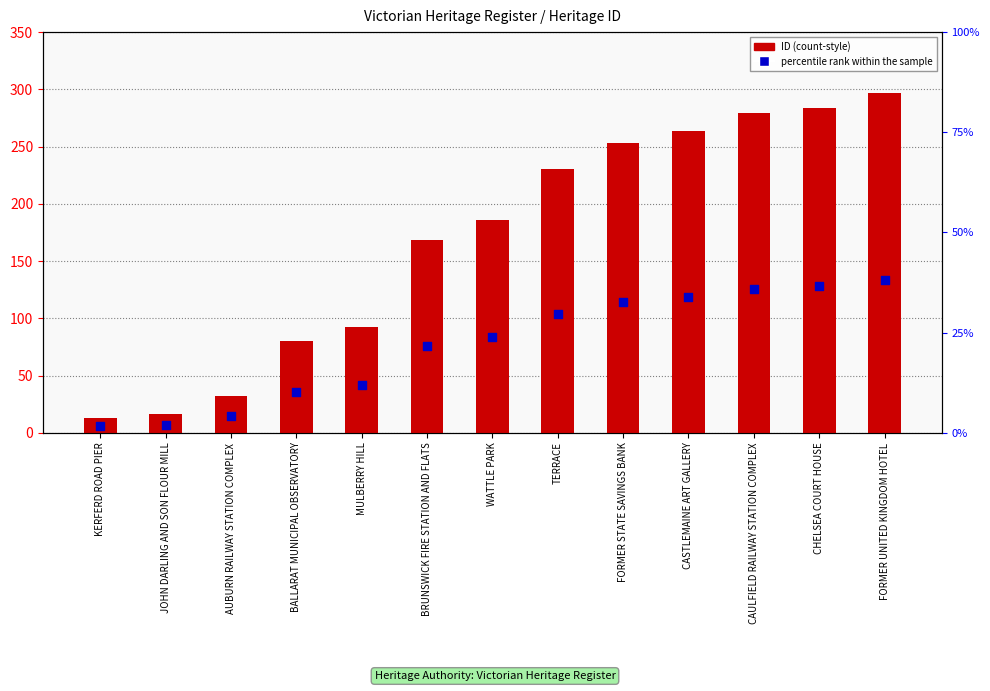

Which series has the largest total across all categories?

ID (count-style)